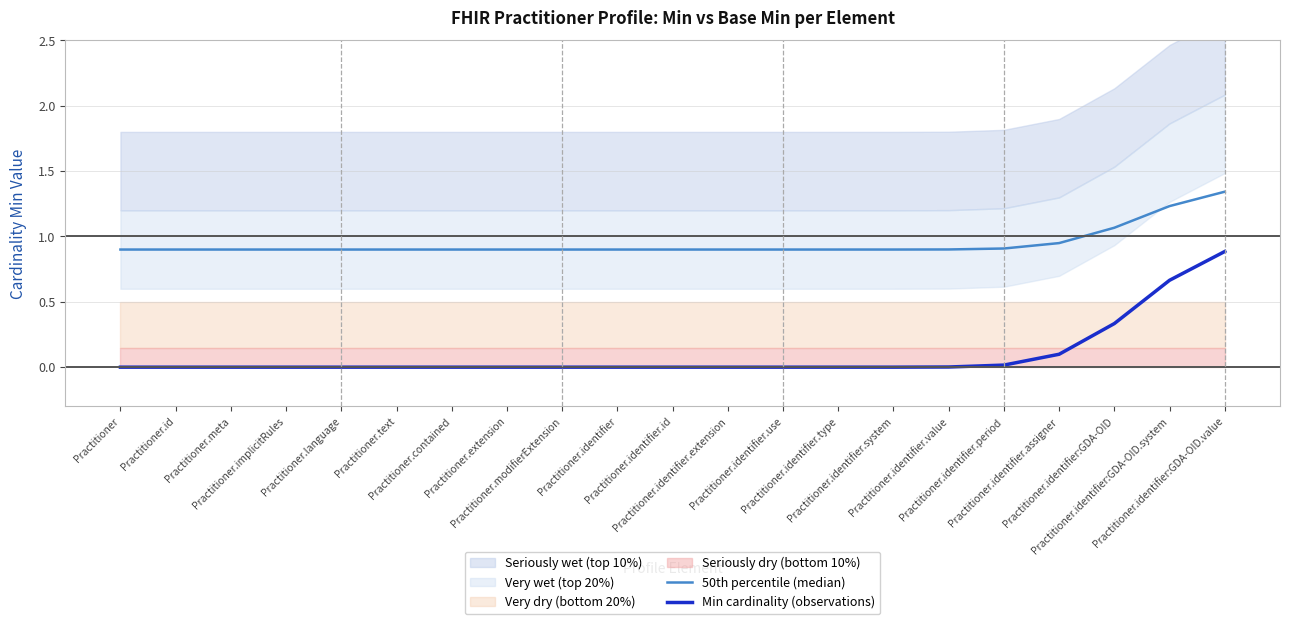

What is the difference between the second highest and second lowest values in the Min cardinality (observations) series?

0.7